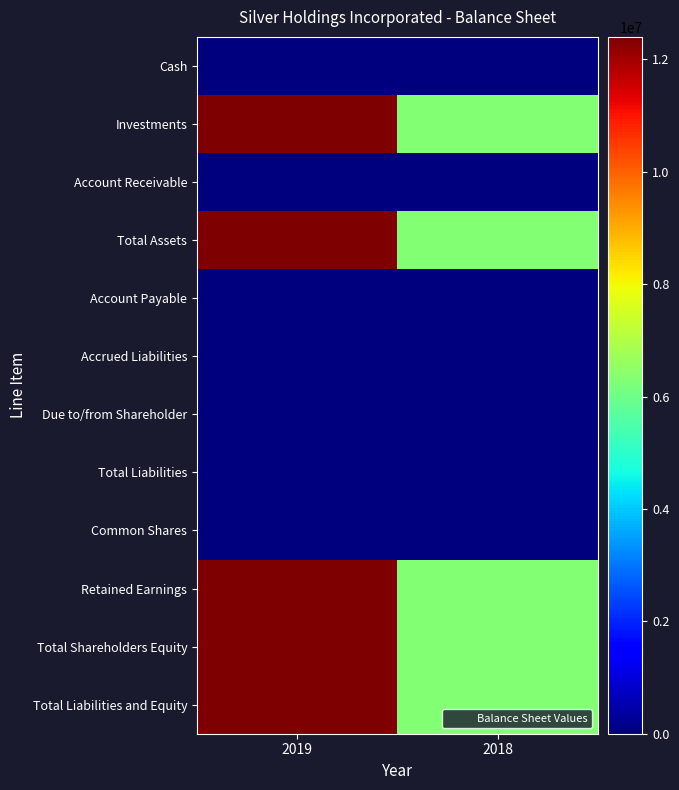

Reading left to right, extract all data points from this chart.

Cash: 2019=1010	2018=8000
Investments: 2019=12396490	2018=6325000
Account Receivable: 2019=1500	2018=1500
Total Assets: 2019=12399000	2018=6334500
Account Payable: 2019=0	2018=0
Accrued Liabilities: 2019=2000	2018=2000
Due to/from Shareholder: 2019=-100	2018=-100
Total Liabilities: 2019=1900	2018=1900
Common Shares: 2019=100	2018=100
Retained Earnings: 2019=12397000	2018=6318500
Total Shareholders Equity: 2019=12397100	2018=6318600
Total Liabilities and Equity: 2019=12399000	2018=6320500